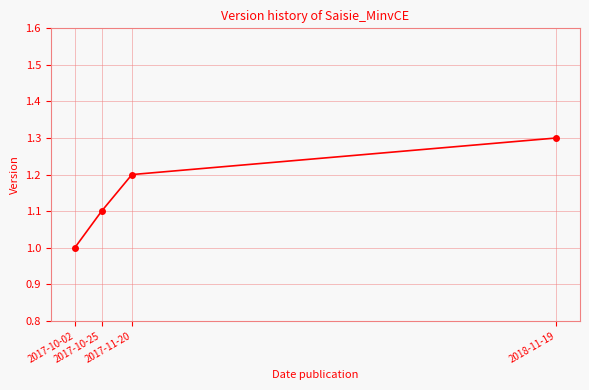

How many lines are shown in the chart?

1